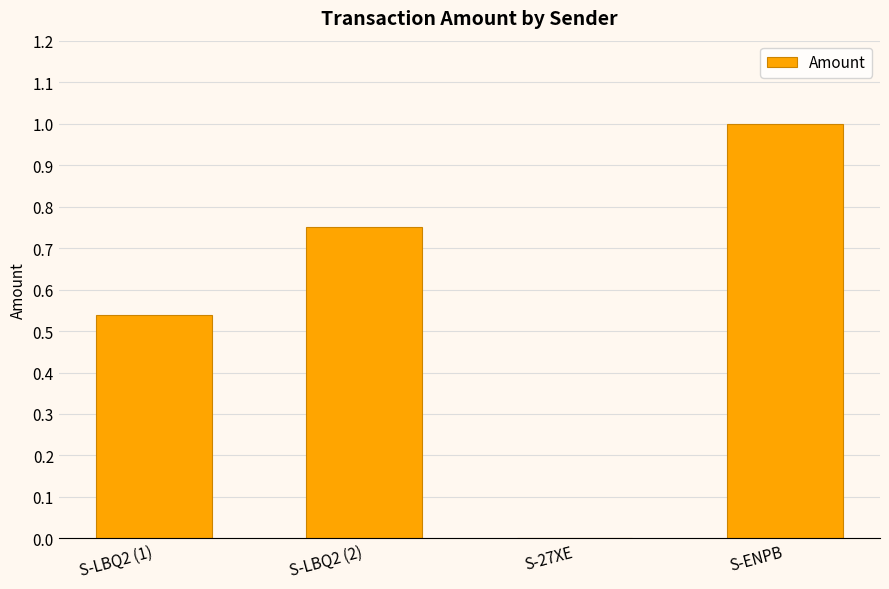

What is the sum of all values?

2.3